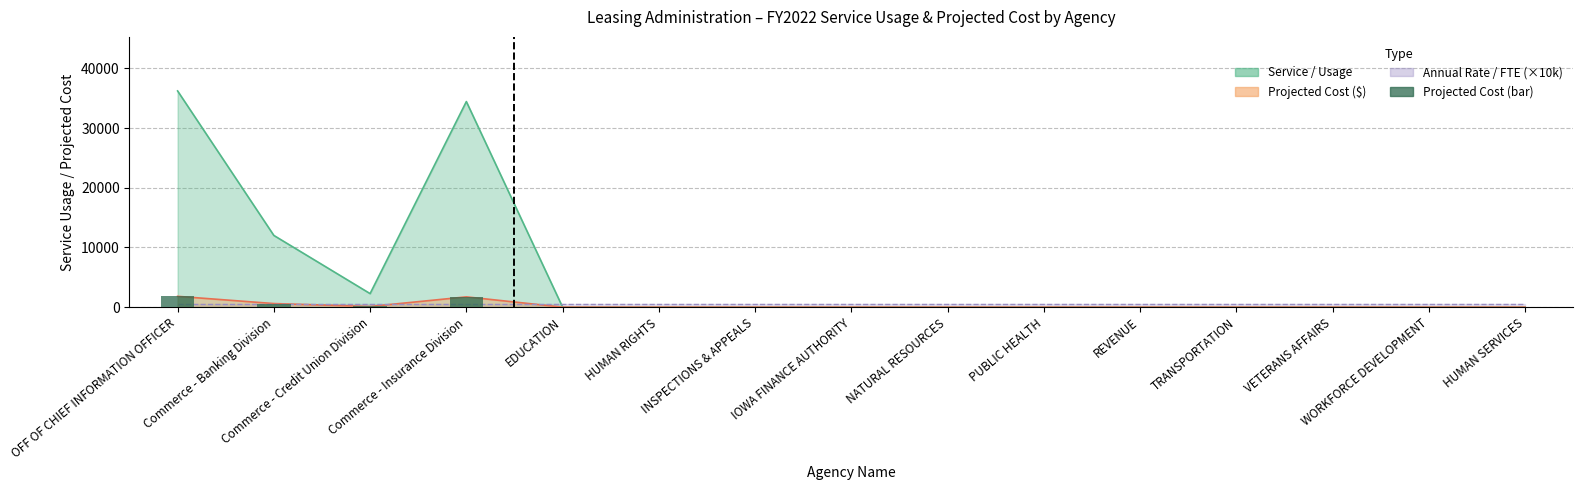

Reading right to left, transcribe all the data shown in this chart.

HUMAN SERVICES=0.0	WORKFORCE DEVELOPMENT=0.0	VETERANS AFFAIRS=0.0	TRANSPORTATION=0.0	REVENUE=0.0	PUBLIC HEALTH=0.0	NATURAL RESOURCES=0.0	IOWA FINANCE AUTHORITY=0.0	INSPECTIONS & APPEALS=0.0	HUMAN RIGHTS=0.0	EDUCATION=0.0	Commerce - Insurance Division=1721.9	Commerce - Credit Union Division=113.3	Commerce - Banking Division=600.6	OFF OF CHIEF INFORMATION OFFICER=1810.9